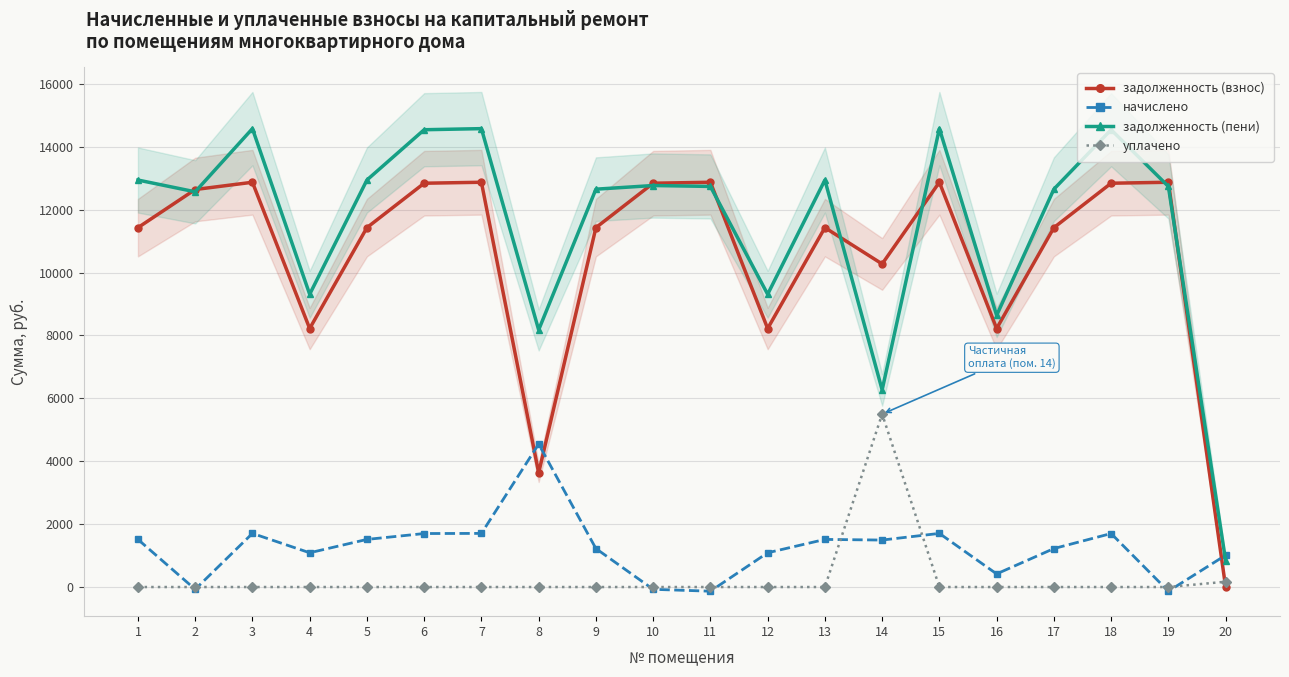

Which series has the largest range (max minus min)?

задолженность (пени)